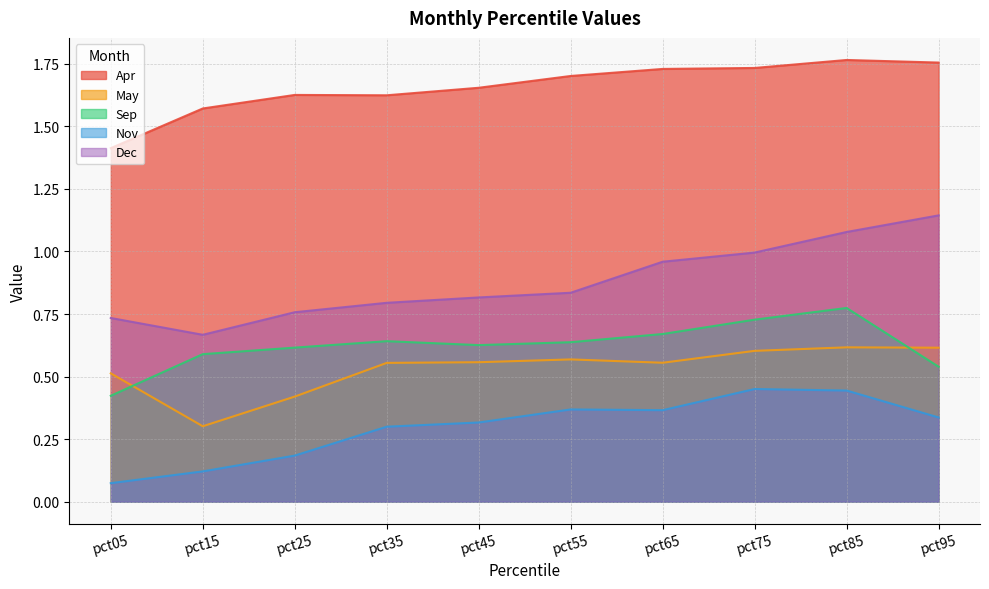

Where is the first local maximum for May?

pct55